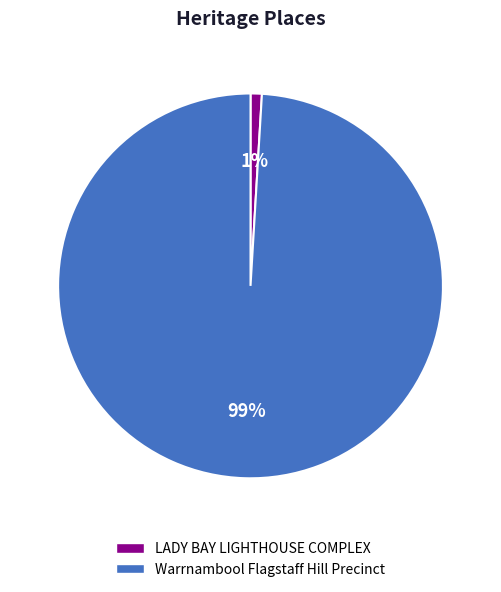

To the nearest percent, what portion does Warrnambool Flagstaff Hill Precinct represent?

99%